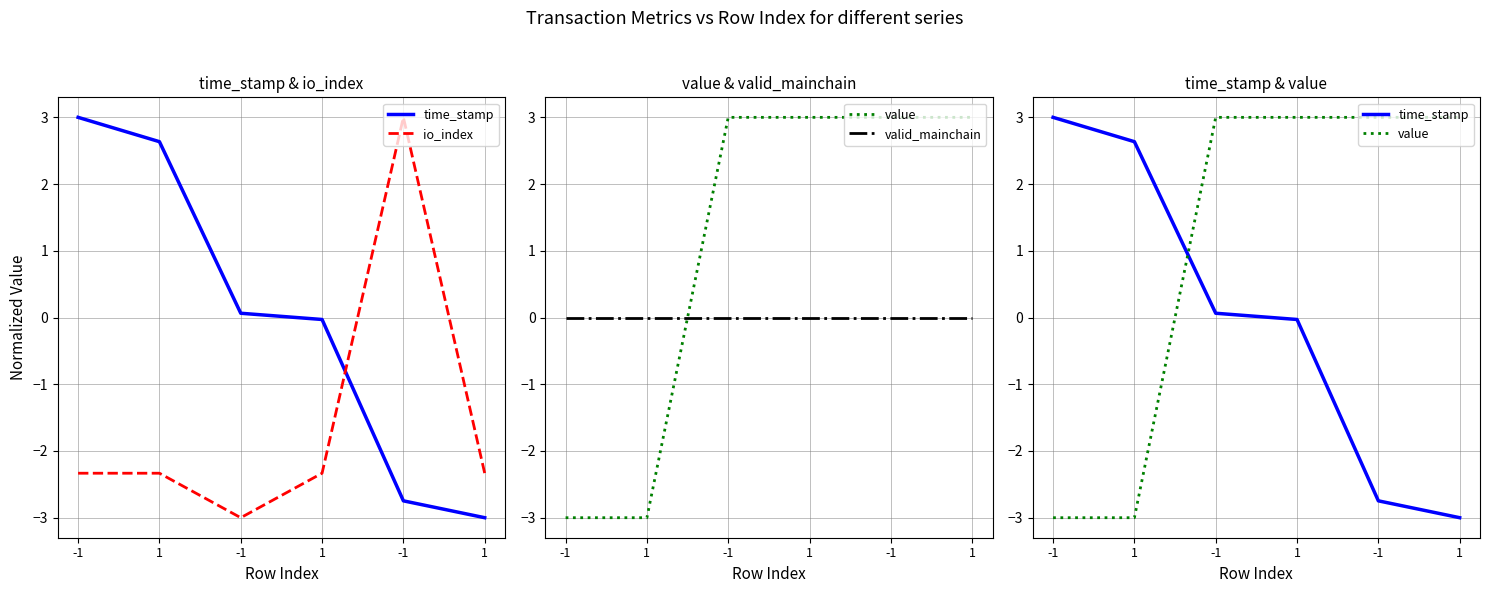

Rank the series at 1 from lowest to highest value.

value, io_index, valid_mainchain, time_stamp